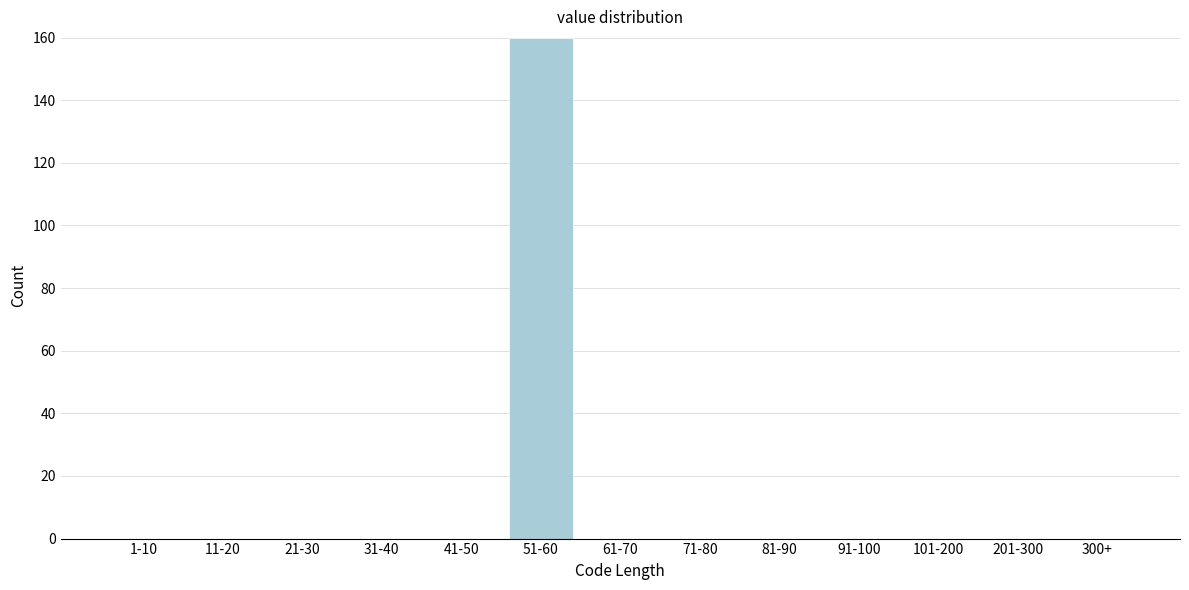

Reading right to left, transcribe all the data shown in this chart.

300+=0	201-300=0	101-200=0	91-100=0	81-90=0	71-80=0	61-70=0	51-60=160	41-50=0	31-40=0	21-30=0	11-20=0	1-10=0